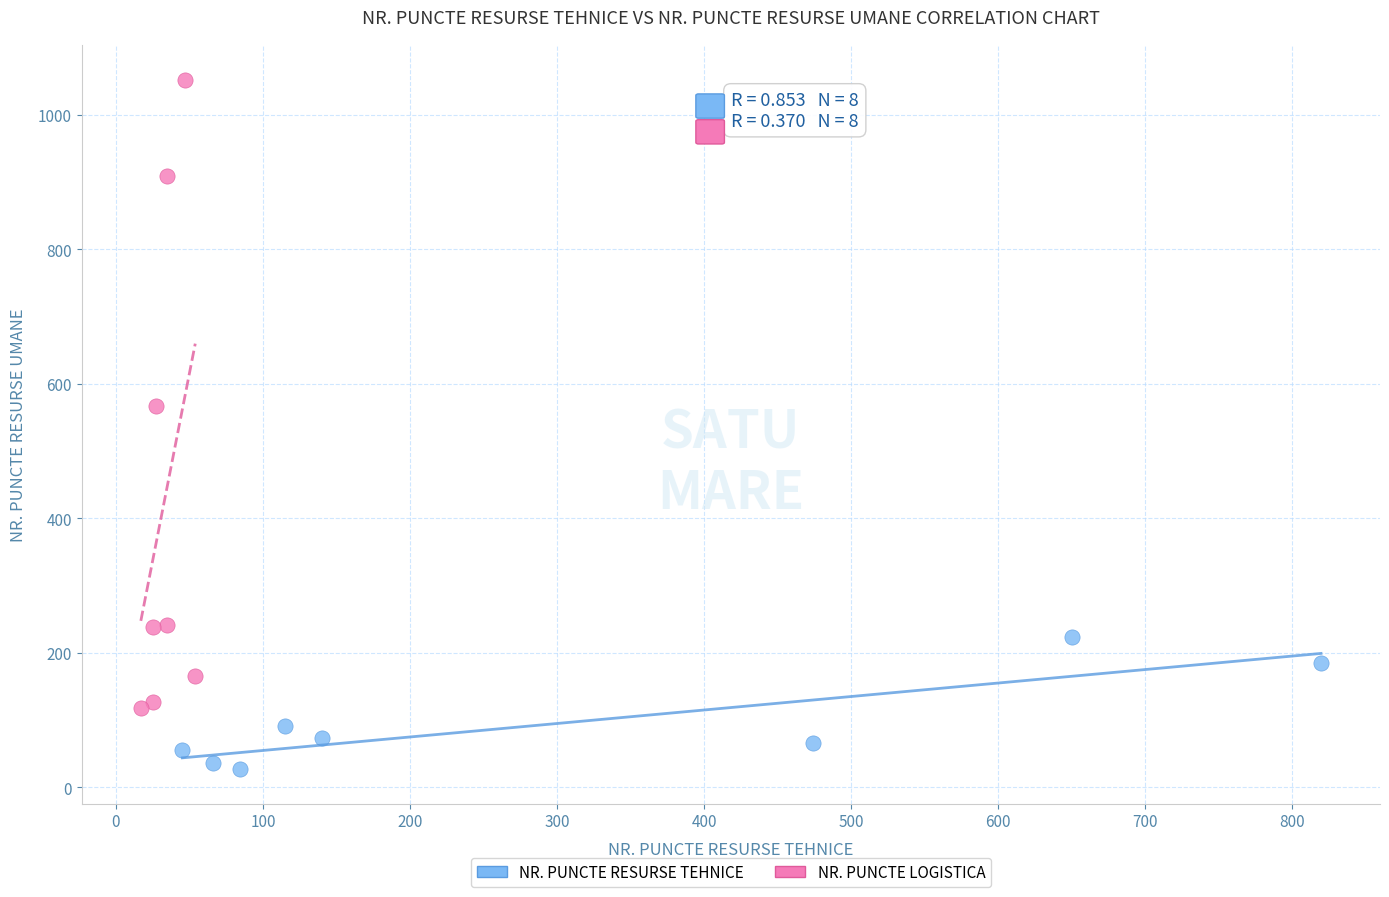

Which series contains the lowest Y value?

NR. PUNCTE RESURSE TEHNICE